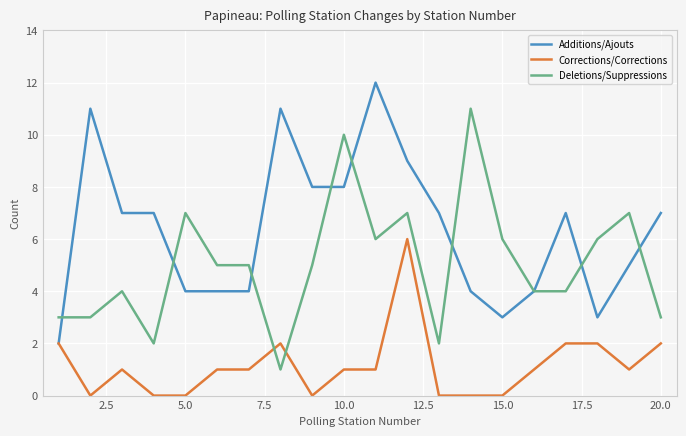

How many times do Corrections/Corrections and Deletions/Suppressions cross each other?

2